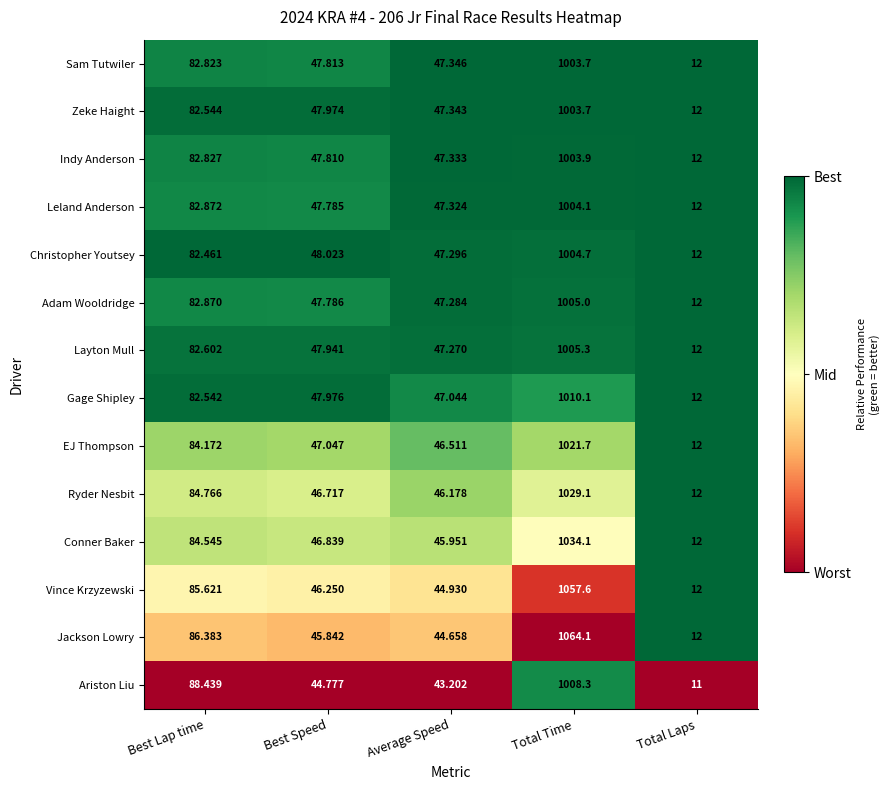

At which category is the sum across all series the highest?

Total Time